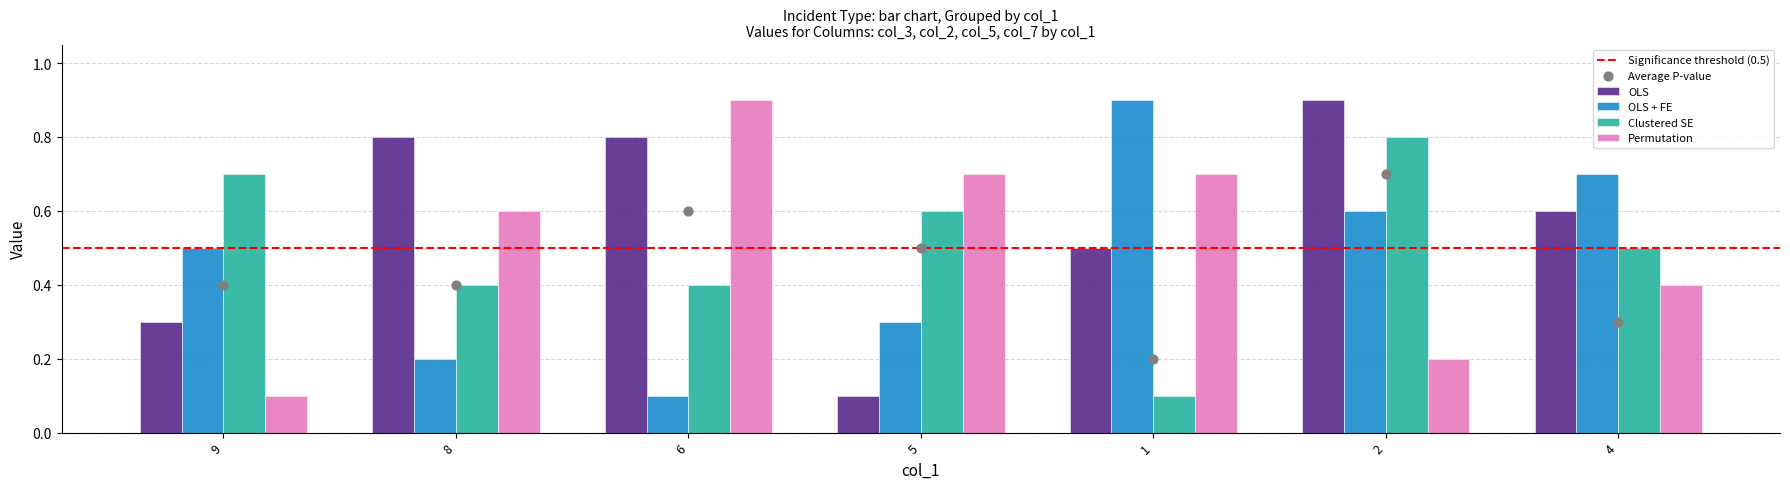

Is the value of Permutation at 2 greater than the value of Clustered SE at 8?

No